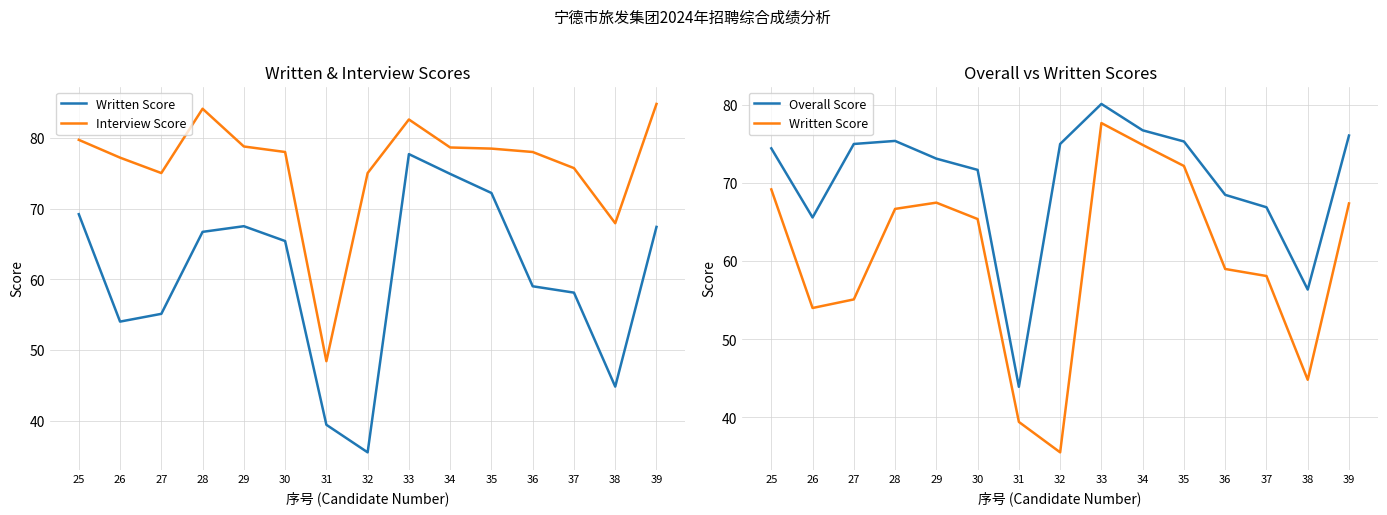

What is the sum of all Interview Score values?

1142.4